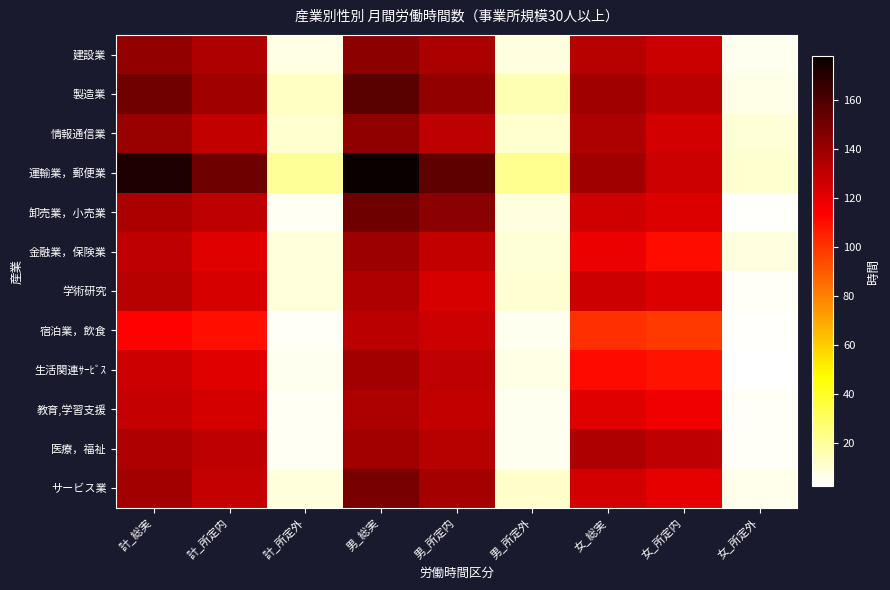

Which series has the largest total across all categories?

運輸業，郵便業